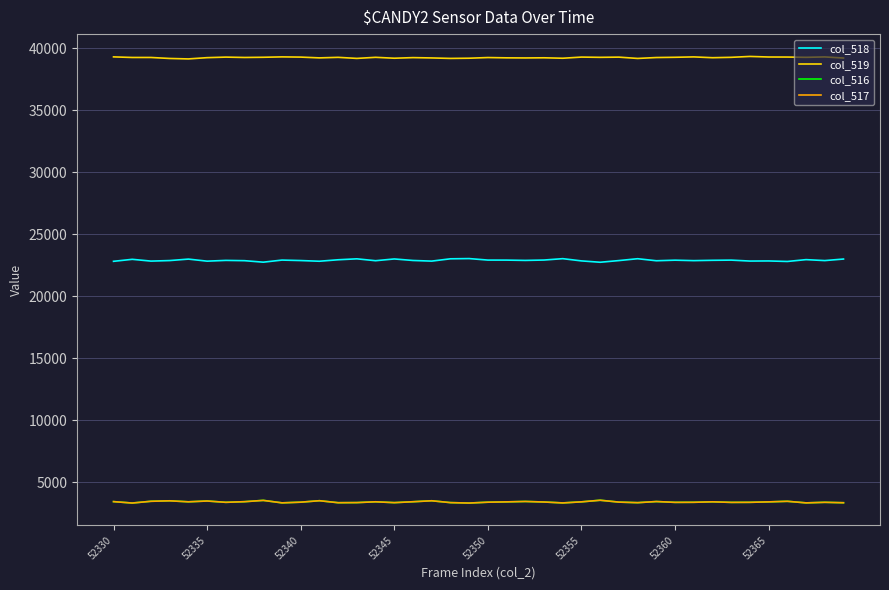

True or false: col_518 and col_516 intersect in this chart.

False